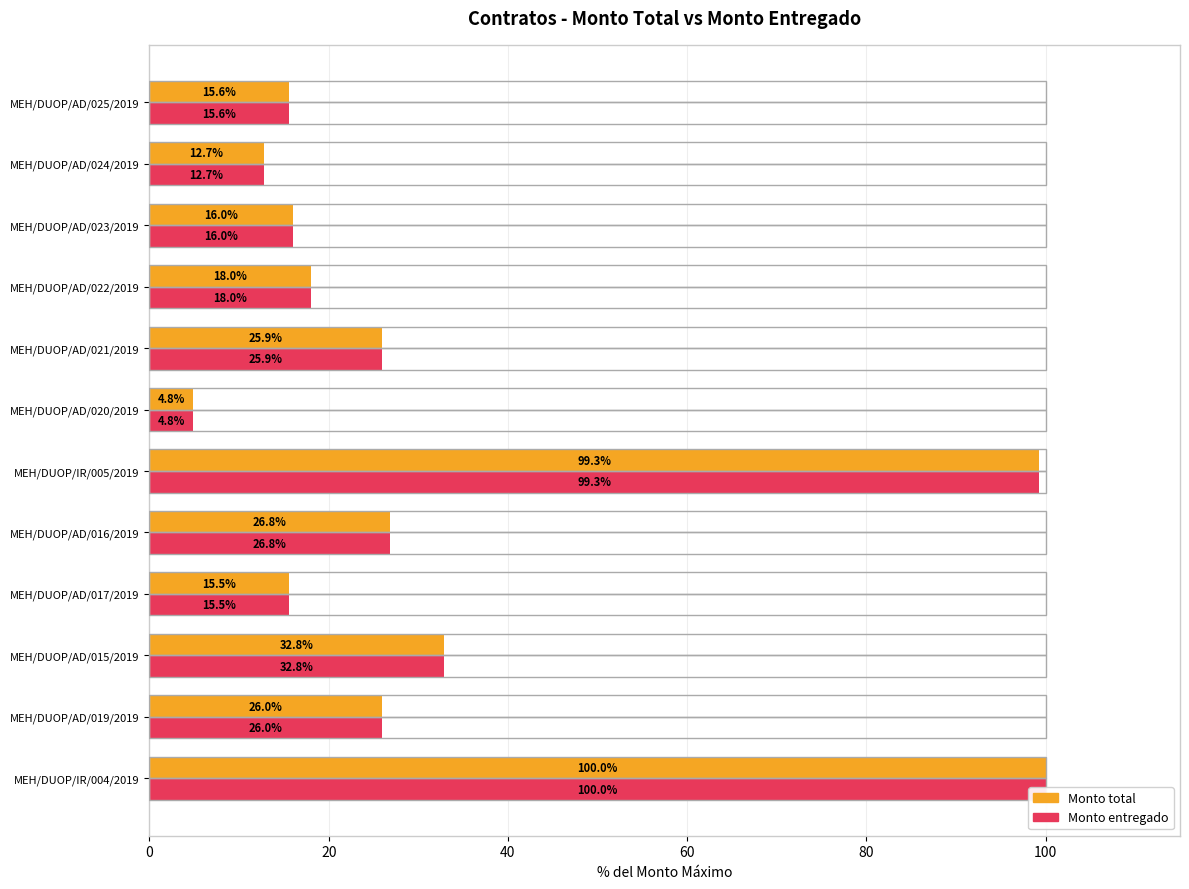

What is the total value across all series at MEH/DUOP/IR/004/2019?

200.0